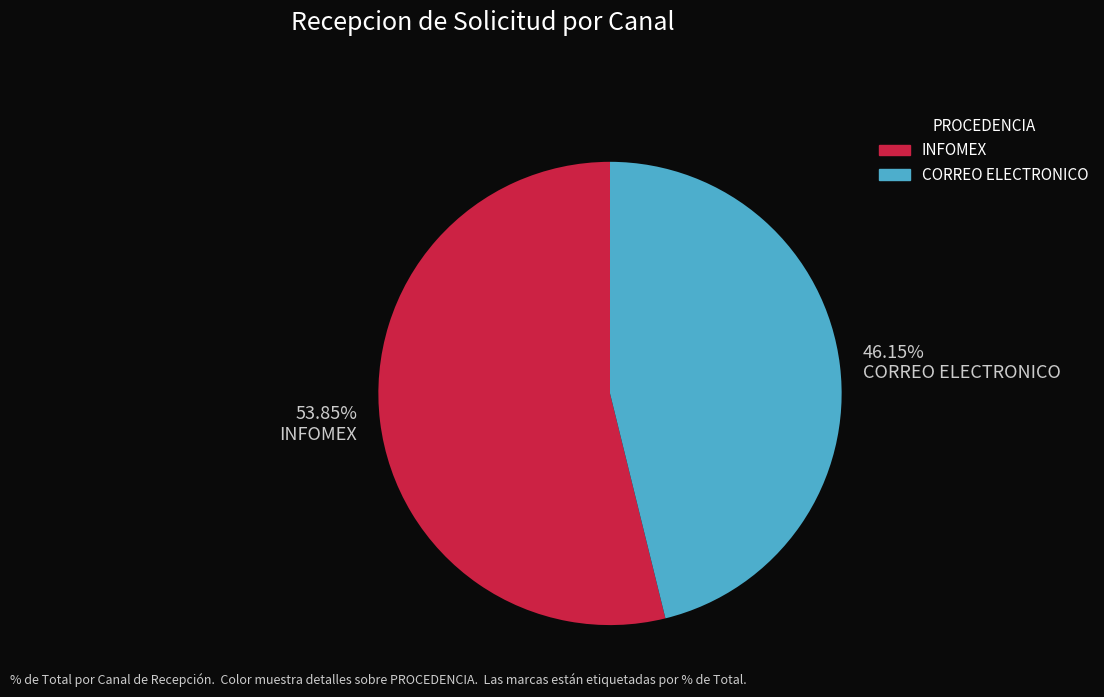

To the nearest percent, what is the combined percentage of CORREO ELECTRONICO and INFOMEX?

100%